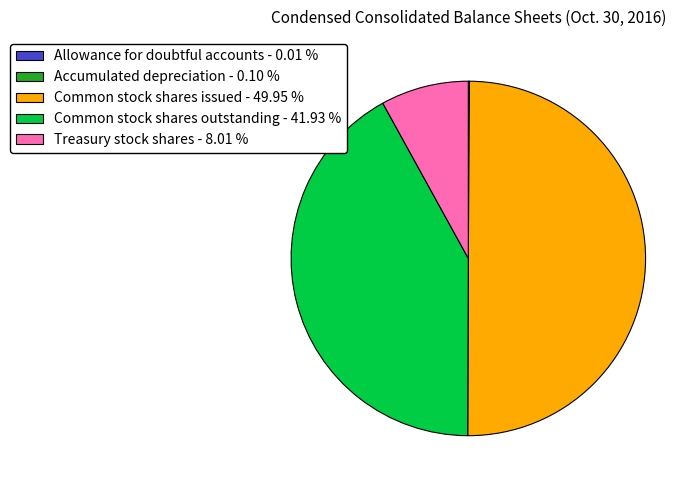

Does Common stock shares outstanding - 41.93 % represent more than half of the total?

No